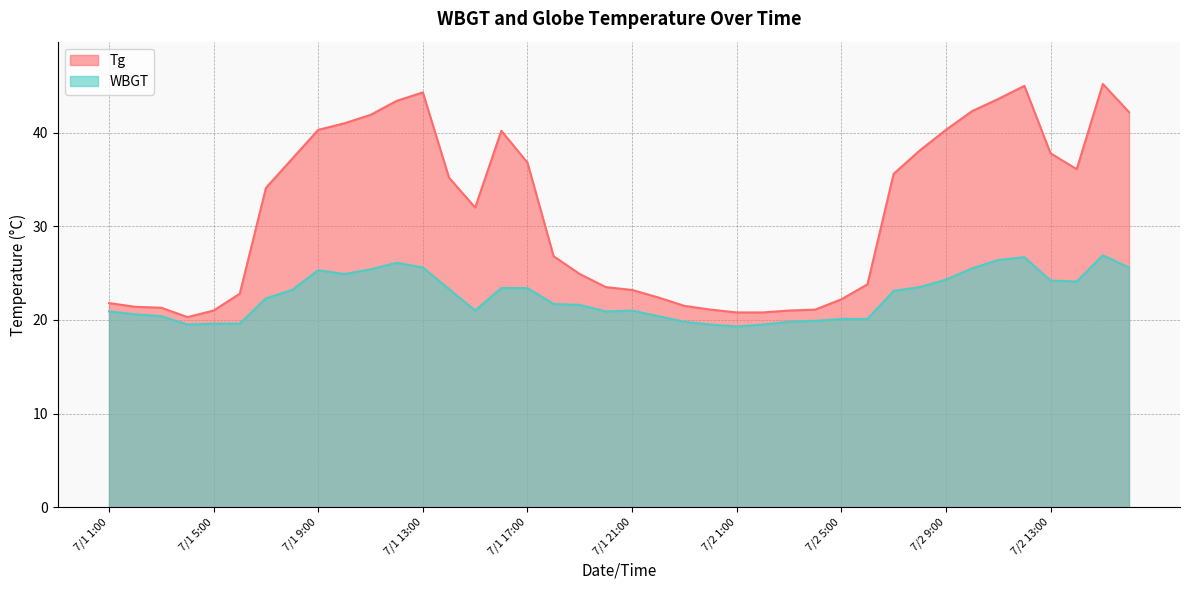

At 7/1 5:00, list the series in order from largest to smallest.

Tg, WBGT